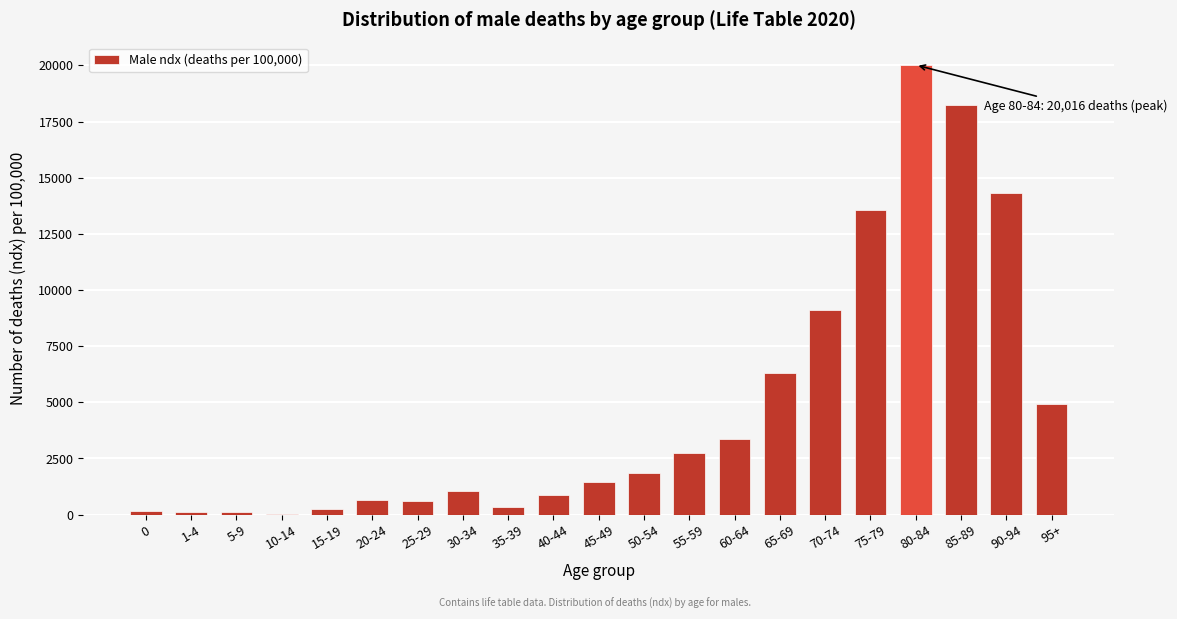

What is the sum of all values?

100000